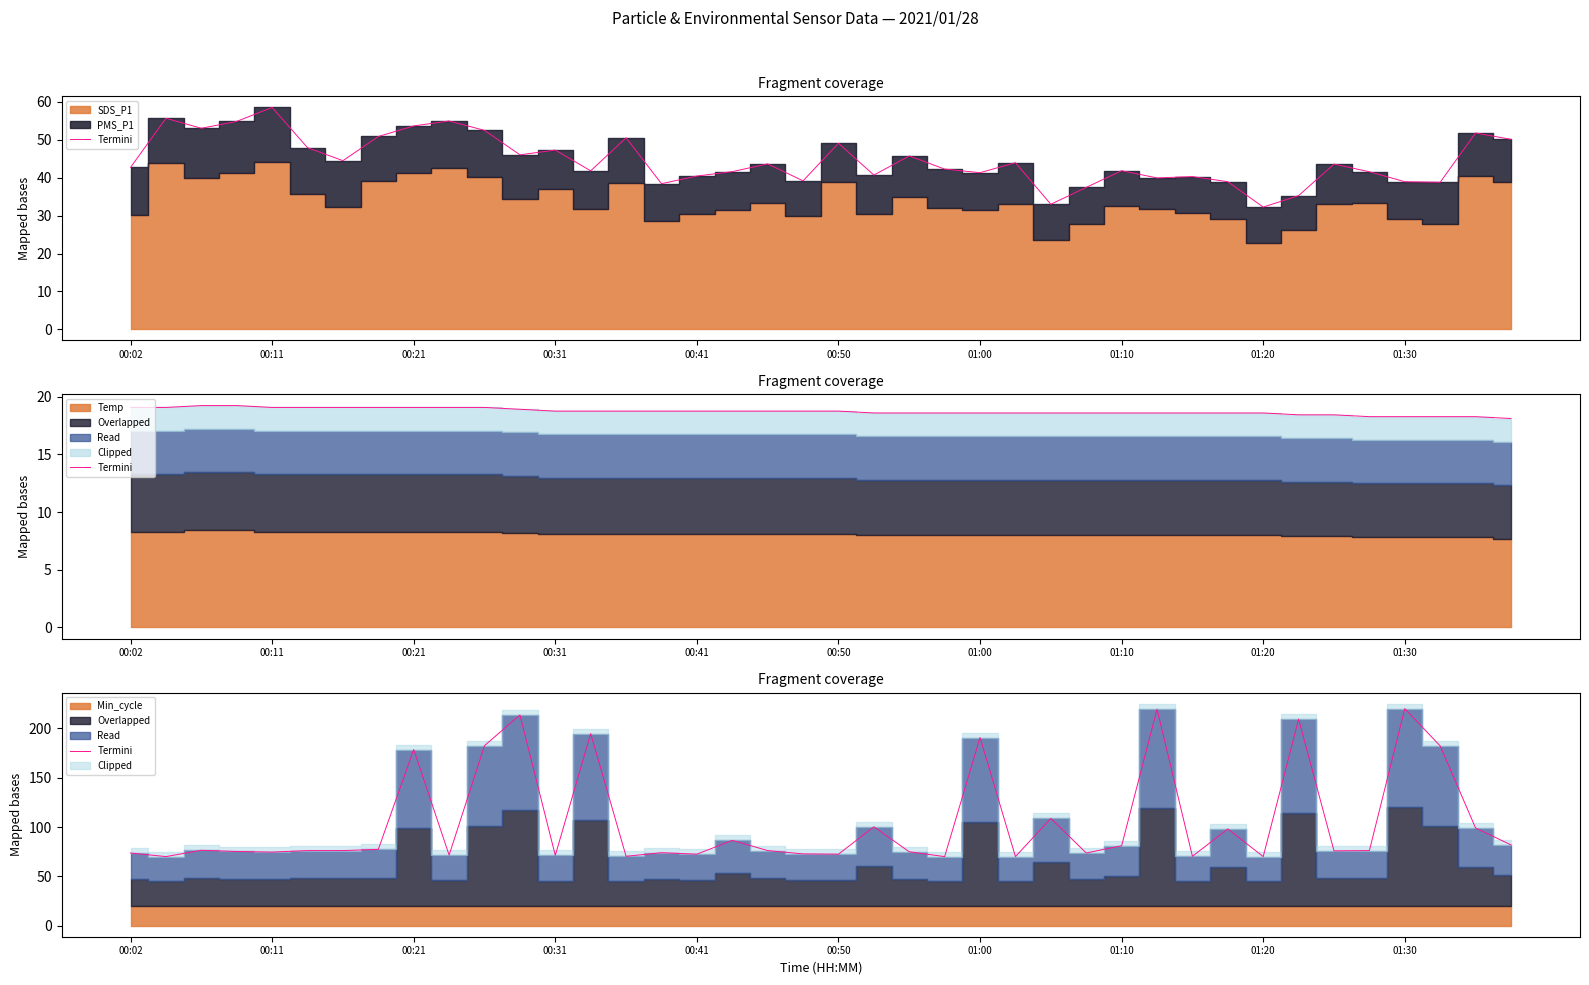

How many interior local peaks (higher than both neighbors) does the data have?

13